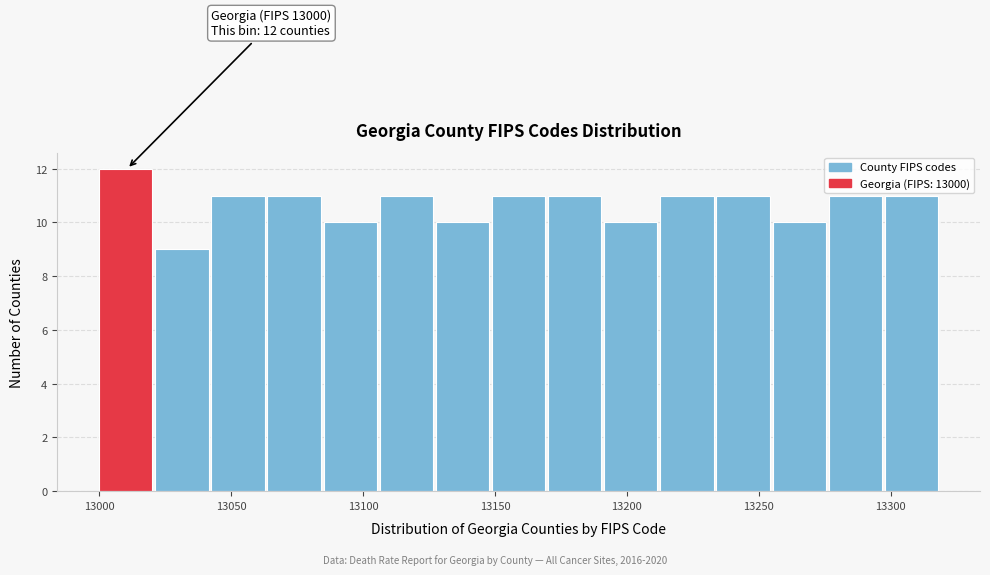

Over which range of the x-axis is the bar tallest?

13000 to 13020